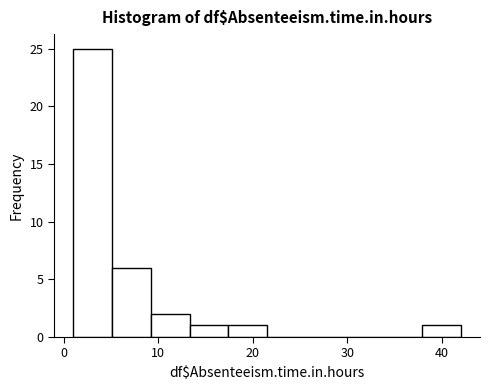

Which range on the x-axis has the tallest bar?

1.0 to 5.1